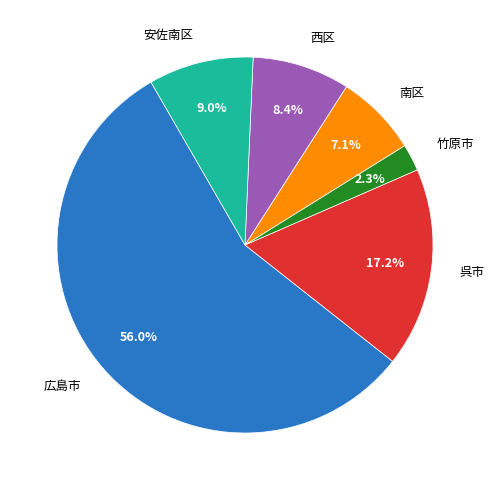

How much of the chart is everything except 広島市?

44.0%